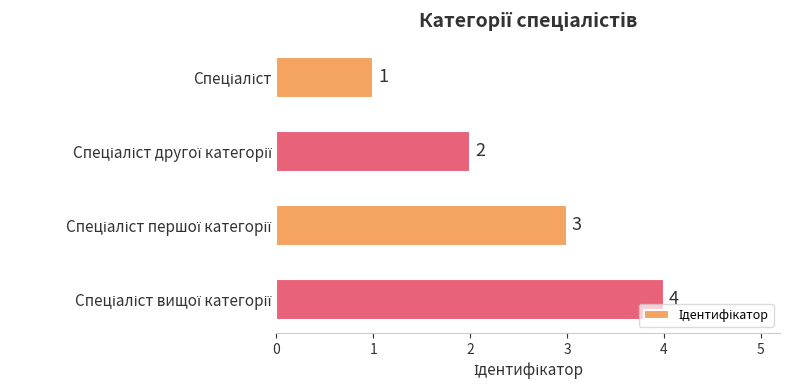

Count the values in the range 2 to 4.

3